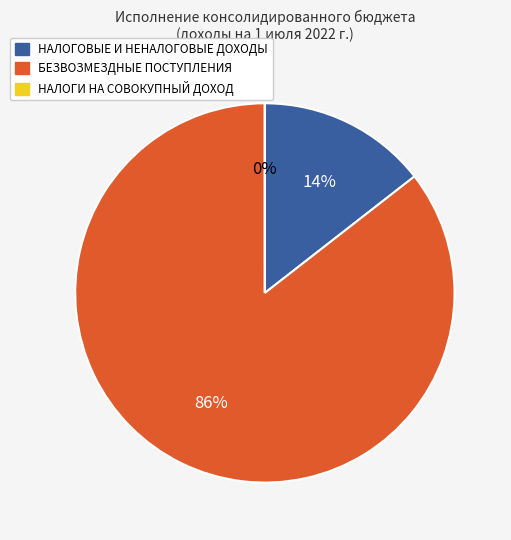

To the nearest percent, what is the combined percentage of НАЛОГОВЫЕ И НЕНАЛОГОВЫЕ ДОХОДЫ and БЕЗВОЗМЕЗДНЫЕ ПОСТУПЛЕНИЯ?

100%